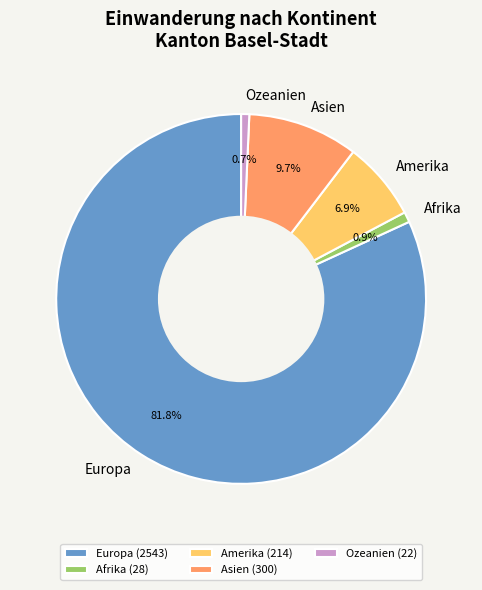

Does any single category account for the majority?

Yes